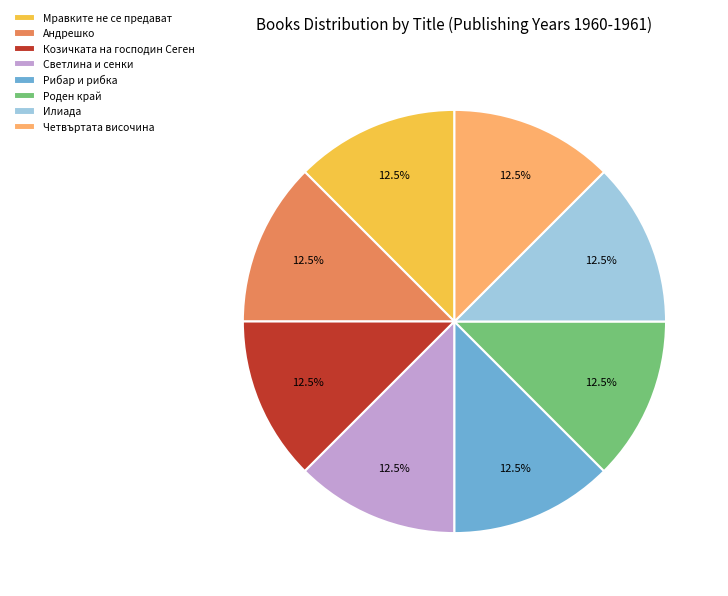

Does Мравките не се предават represent more than half of the total?

No